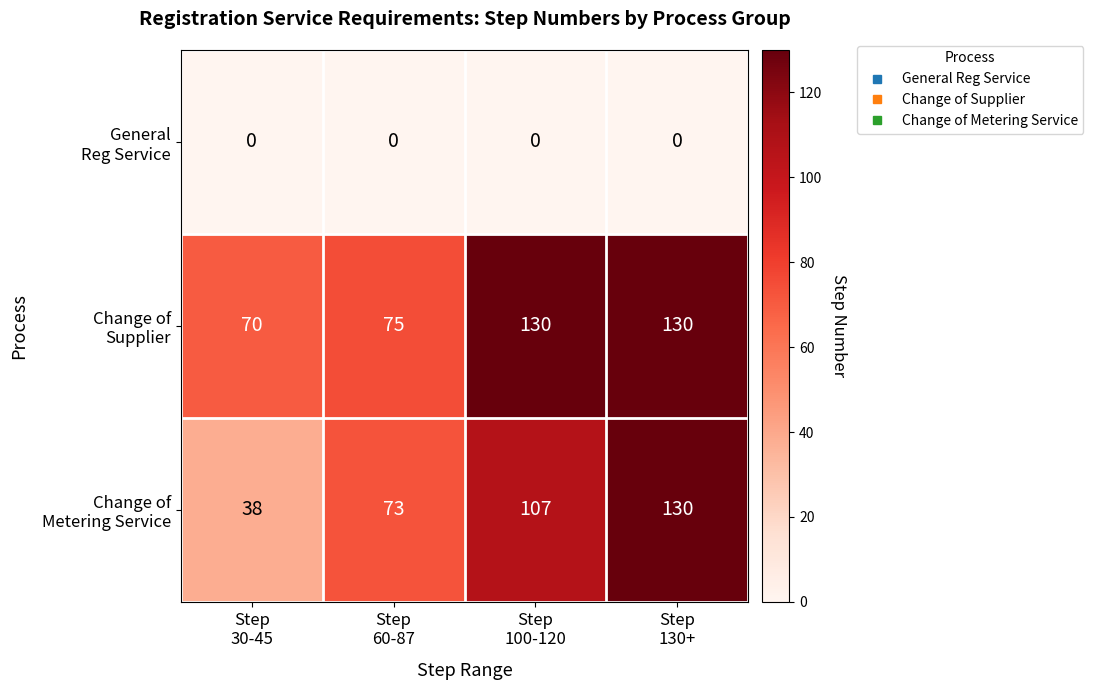

At how many categories does at least one series exceed 45?

4